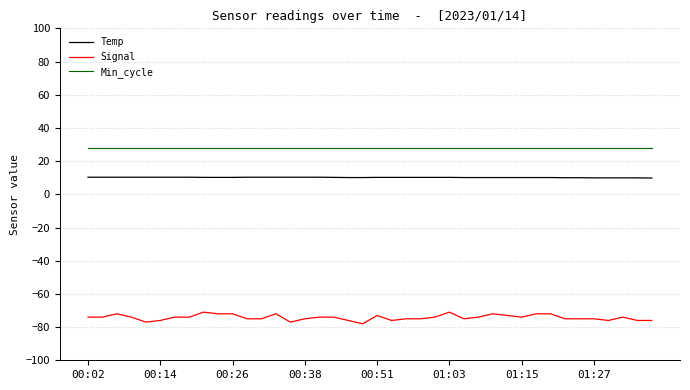

What is the average value of the Signal series?

-74.2